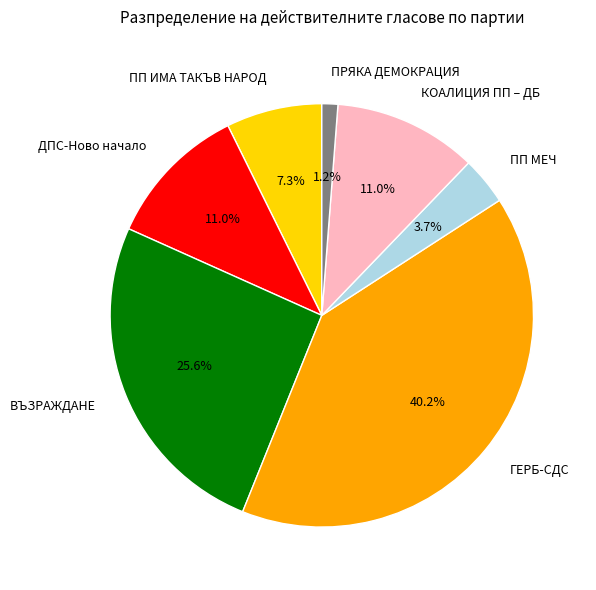

Approximately how many times larger is the value at ВЪЗРАЖДАНЕ compared to ДПС-Ново начало?

2.3